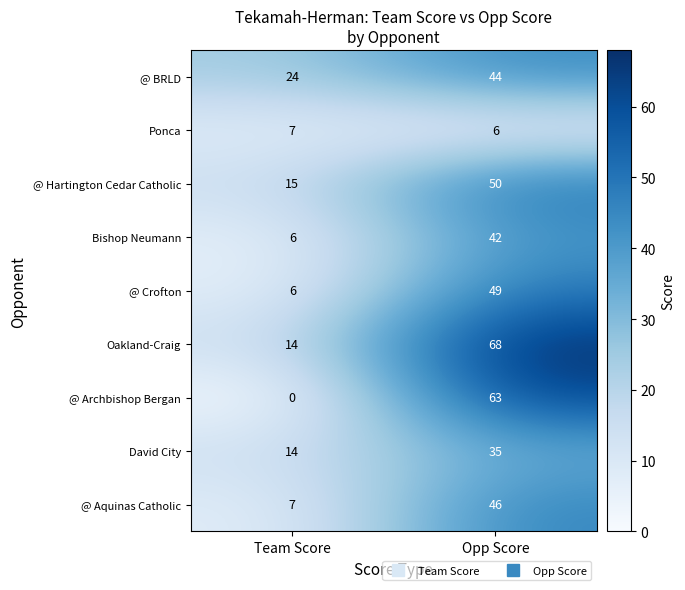

The value of @ Archbishop Bergan at Opp Score is 98. True or false?

False